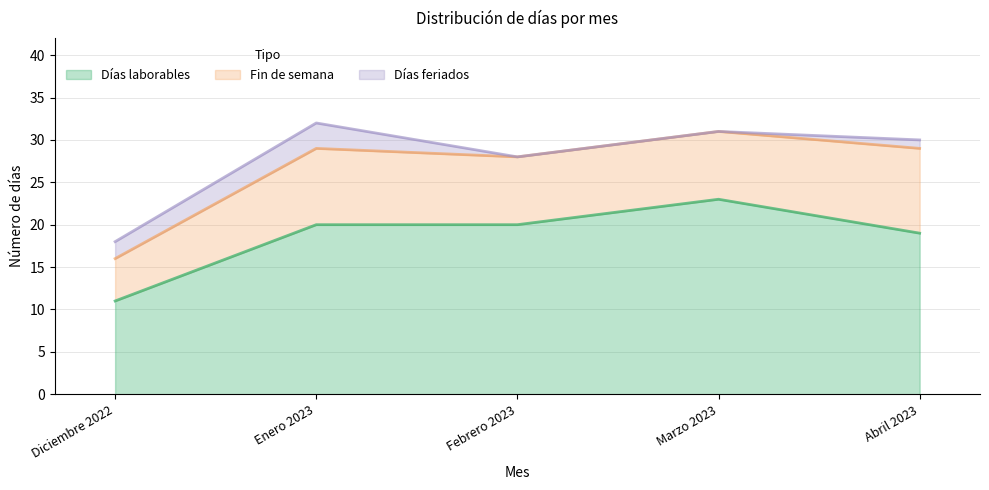

What are all the series names shown in the legend?

Días laborables, Fin de semana, Días feriados